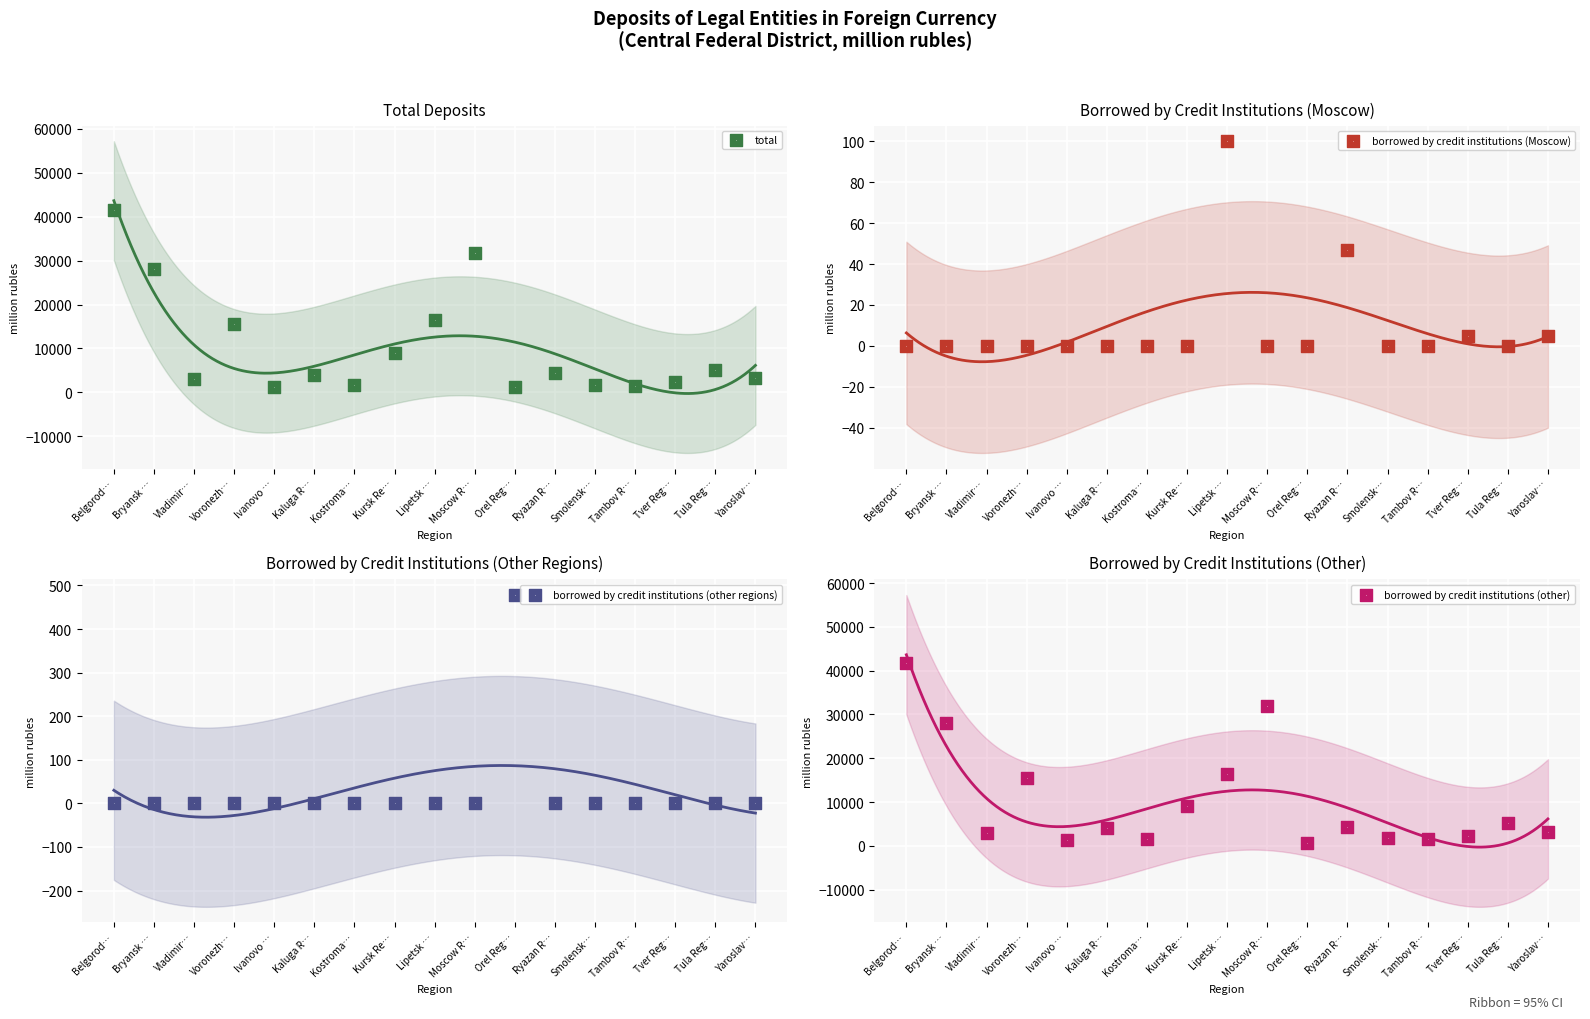

Which series contains the highest Y value?

total